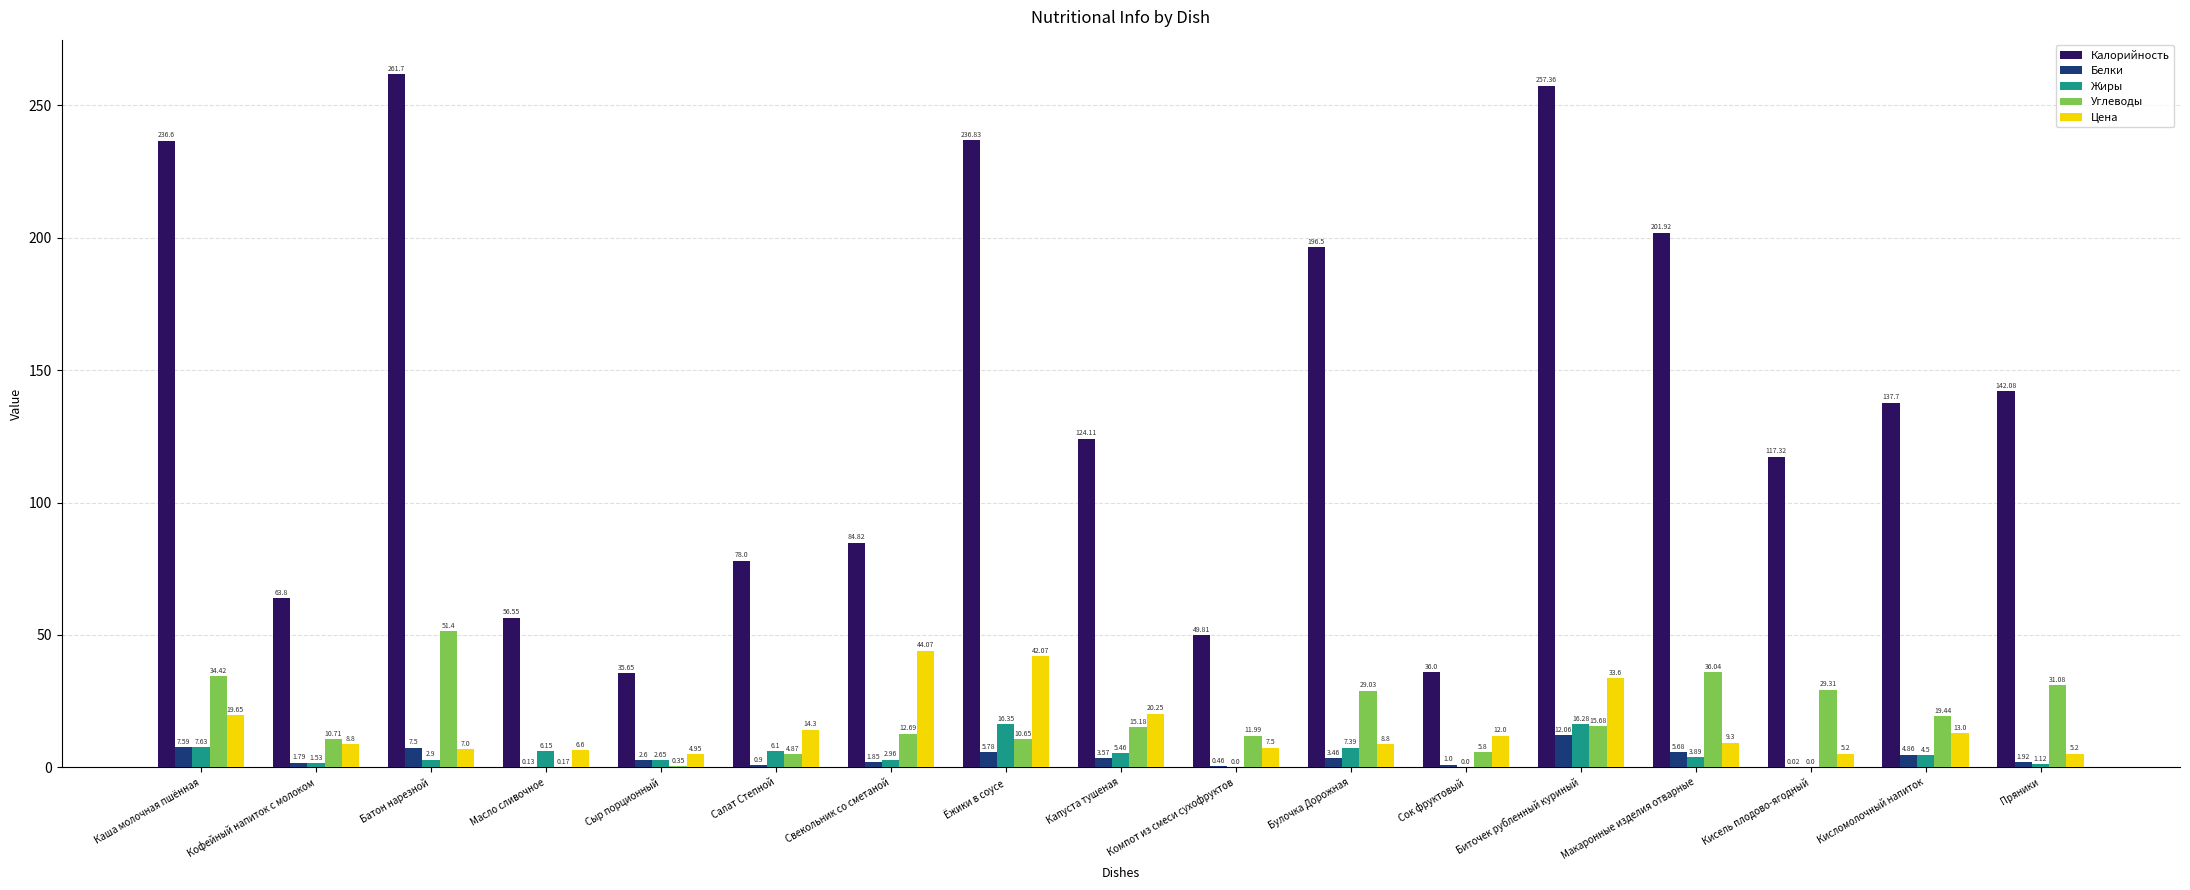

Which series has the largest range (max minus min)?

Калорийность